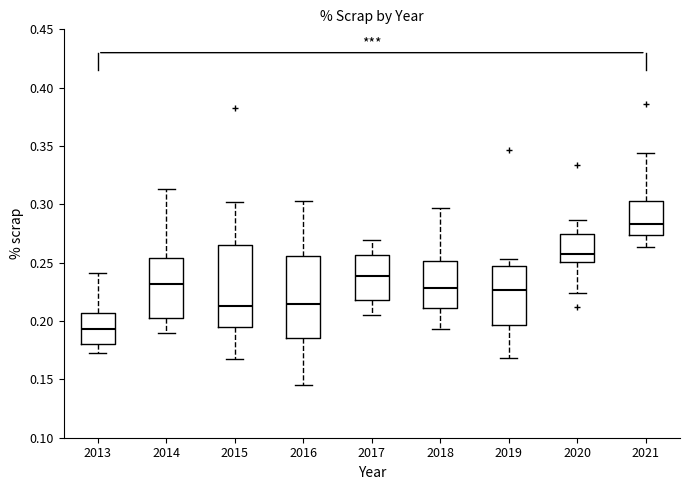

Reading left to right, transcribe this box plot: for each box, give where its median line is, the range the box spans, and where its two whiskers end, as read against the y-axis. The values are not printed on the chart, so give them approximately, as read against the axis.

2013: median 0.195, box 0.180 to 0.205, whiskers 0.175 to 0.240
2014: median 0.230, box 0.200 to 0.255, whiskers 0.190 to 0.315
2015: median 0.215, box 0.195 to 0.265, whiskers 0.165 to 0.300
2016: median 0.215, box 0.185 to 0.255, whiskers 0.145 to 0.305
2017: median 0.240, box 0.220 to 0.255, whiskers 0.205 to 0.270
2018: median 0.230, box 0.210 to 0.250, whiskers 0.195 to 0.295
2019: median 0.225, box 0.195 to 0.245, whiskers 0.170 to 0.255
2020: median 0.255, box 0.250 to 0.275, whiskers 0.225 to 0.285
2021: median 0.285, box 0.275 to 0.305, whiskers 0.265 to 0.345